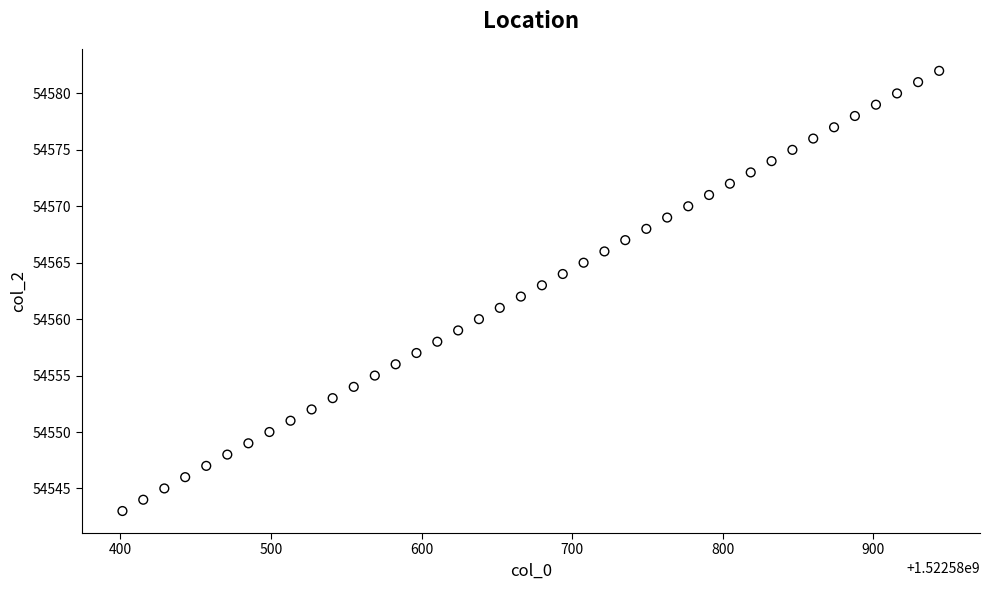

What is the range of Y values (max minus min)?

39